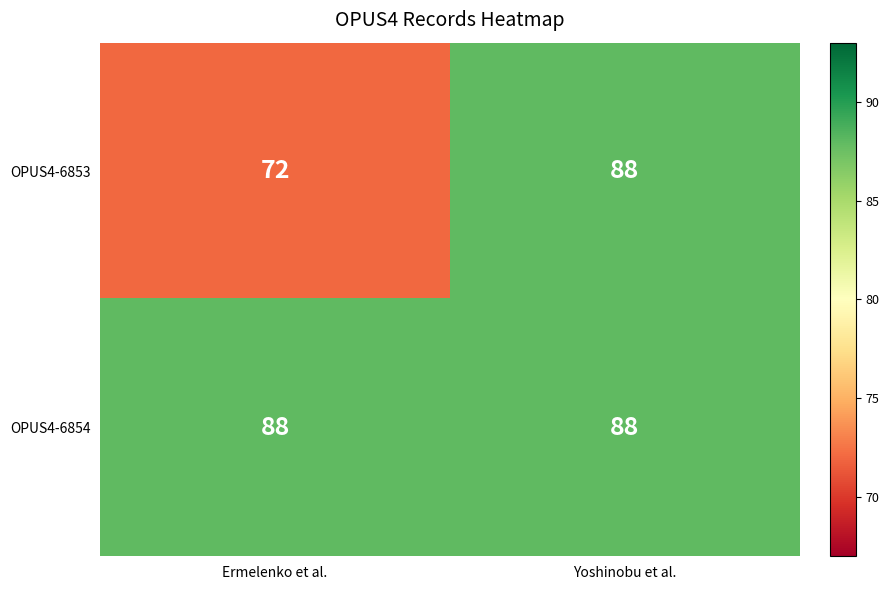

What is the sum of the OPUS4-6854 values at Yoshinobu et al. and Ermelenko et al.?

176